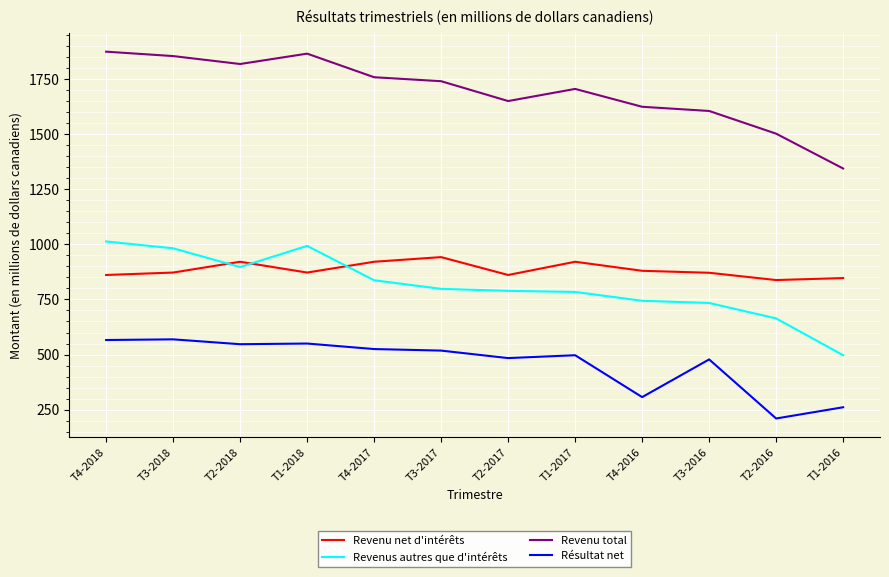

What is the spread (max minus min) of values at T1-2018?

1315